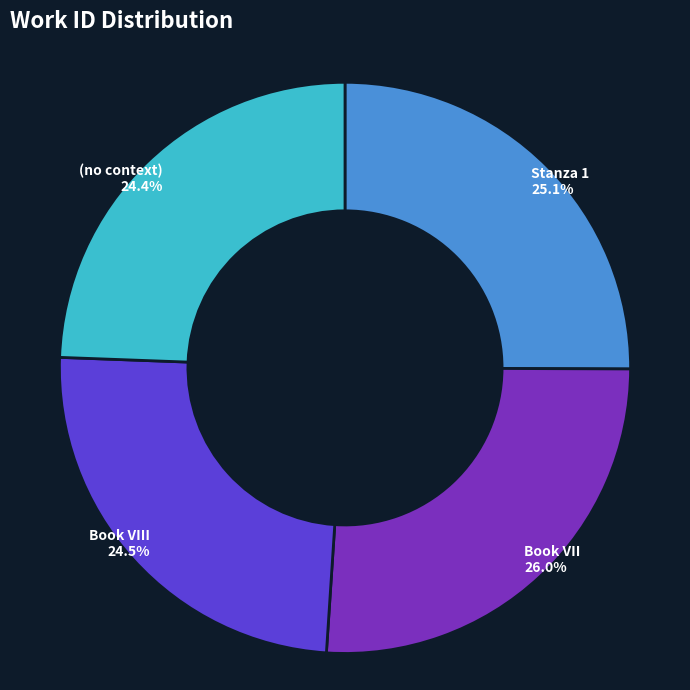

To the nearest percent, what portion does Stanza 1 represent?

25%